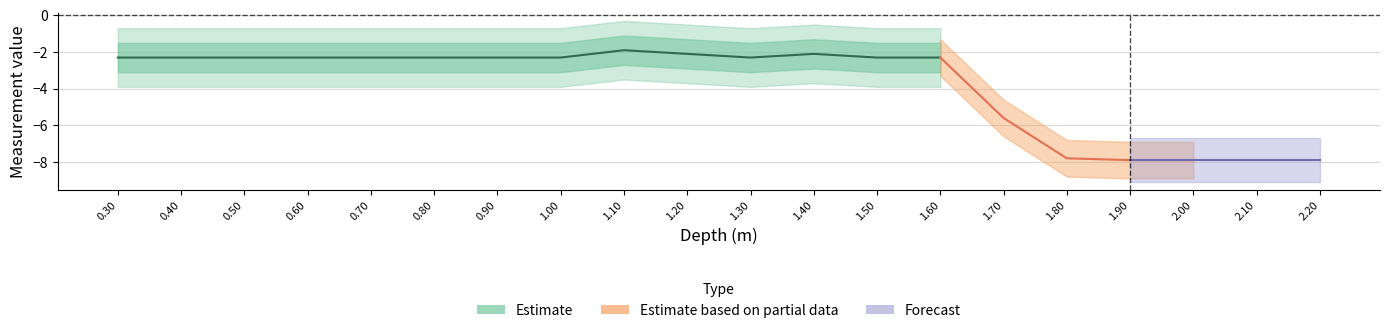

Does the chart display data point markers on the line(s)?

No